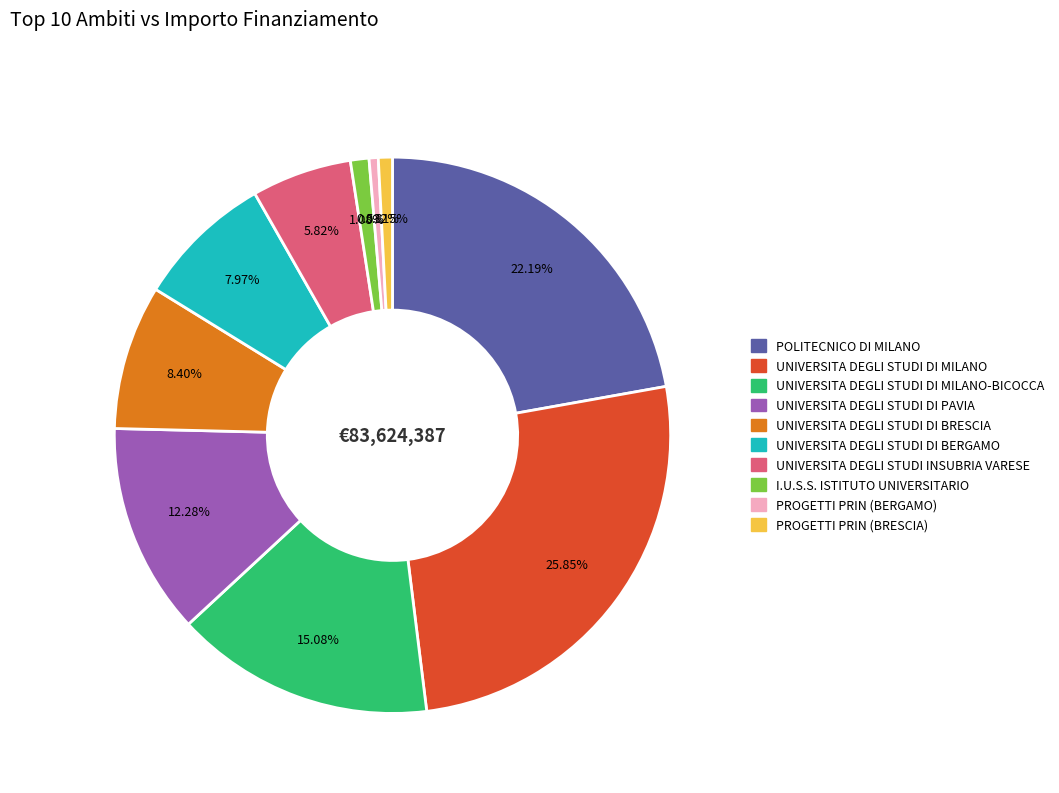

Is there any slice that represents more than half of the pie?

No